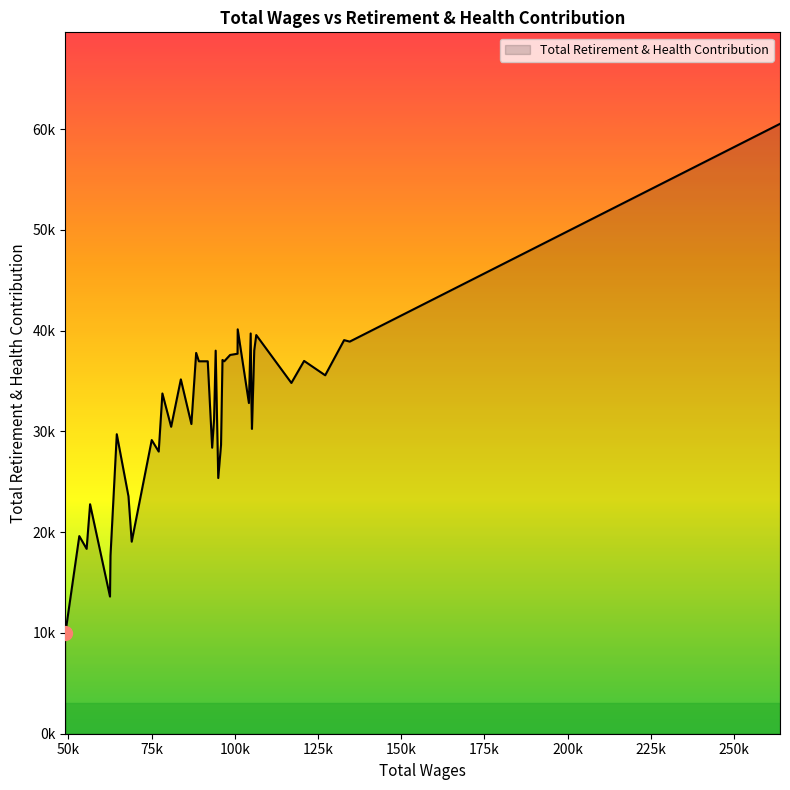

What is the greatest value displayed?

60527